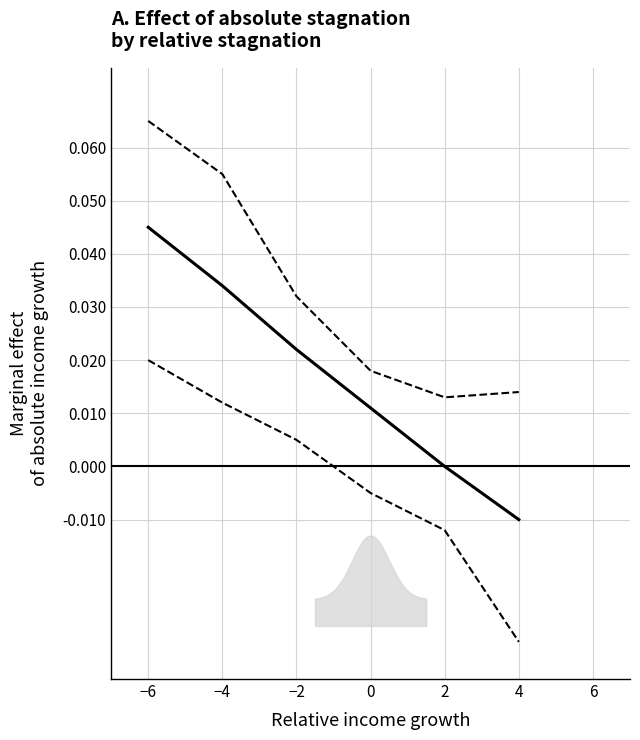

Is this an area chart (filled region under the line)?

No